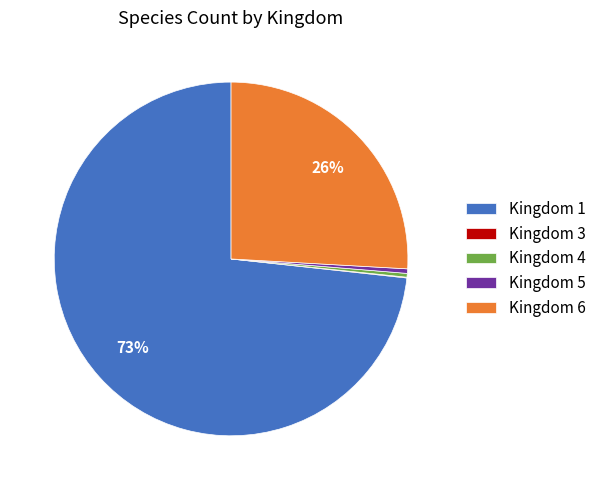

Does Kingdom 6 represent more than half of the total?

No